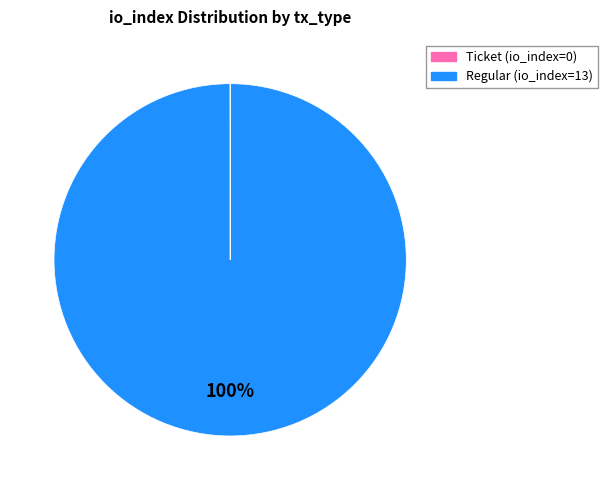

Does Regular represent more than half of the total?

Yes